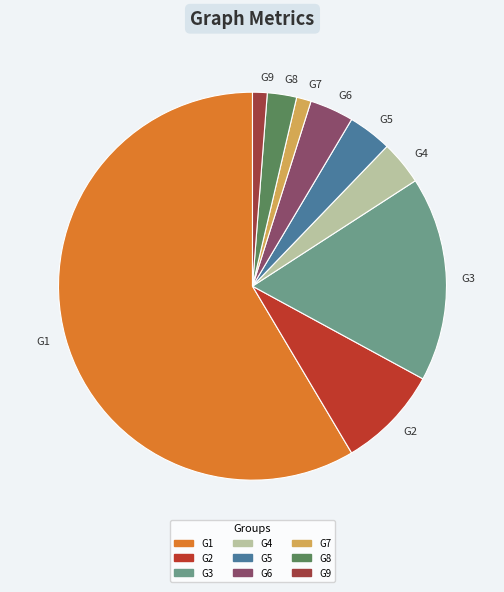

Approximately how many times larger is the value at G5 compared to G7?

3.0